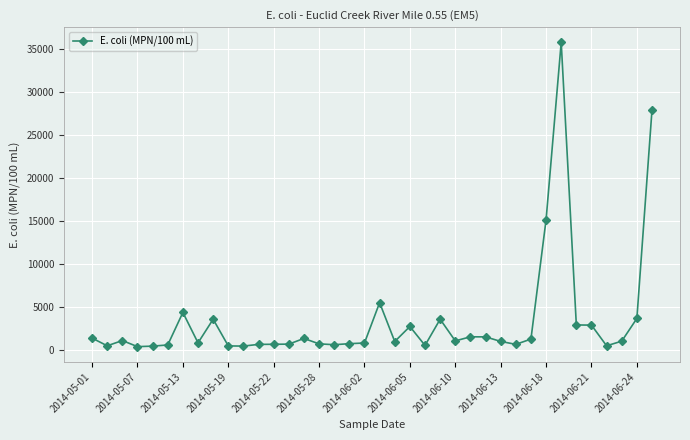

How many lines are shown in the chart?

1